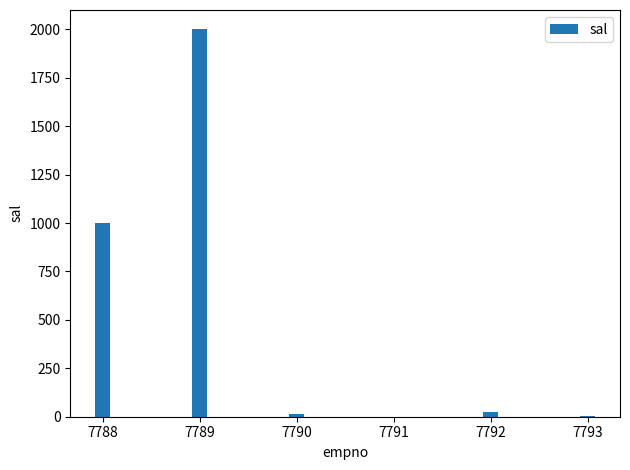

How many data points does each series have?

6